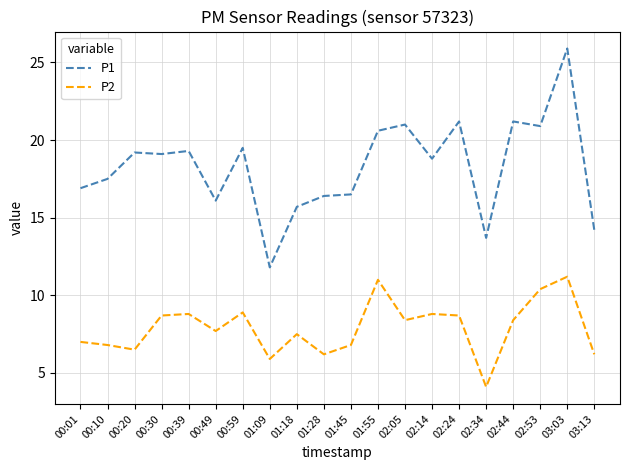

What is the smallest value displayed?

4.1